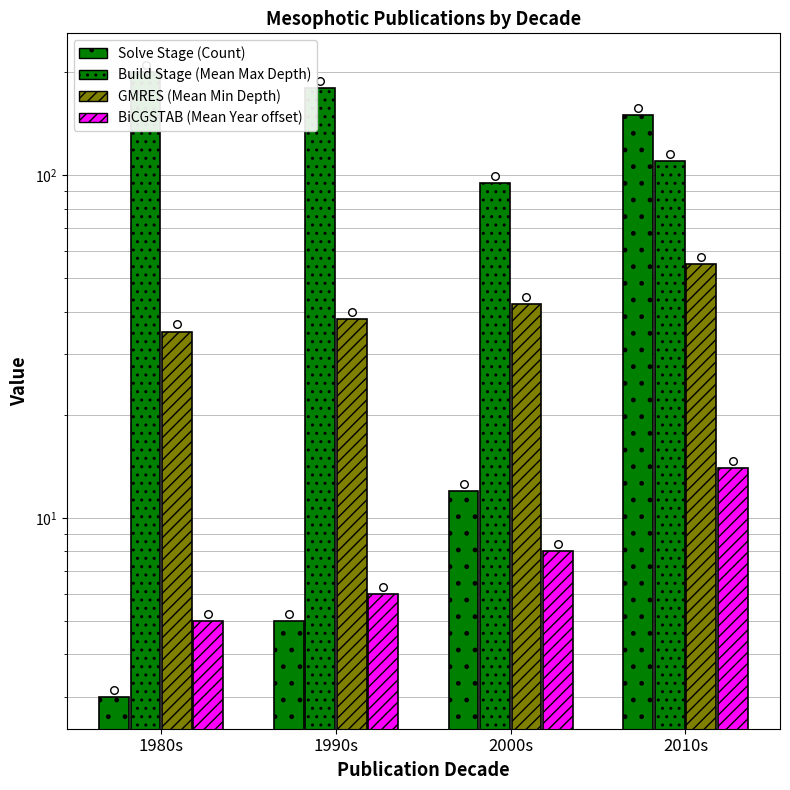

At how many categories does at least one series exceed 34?

4